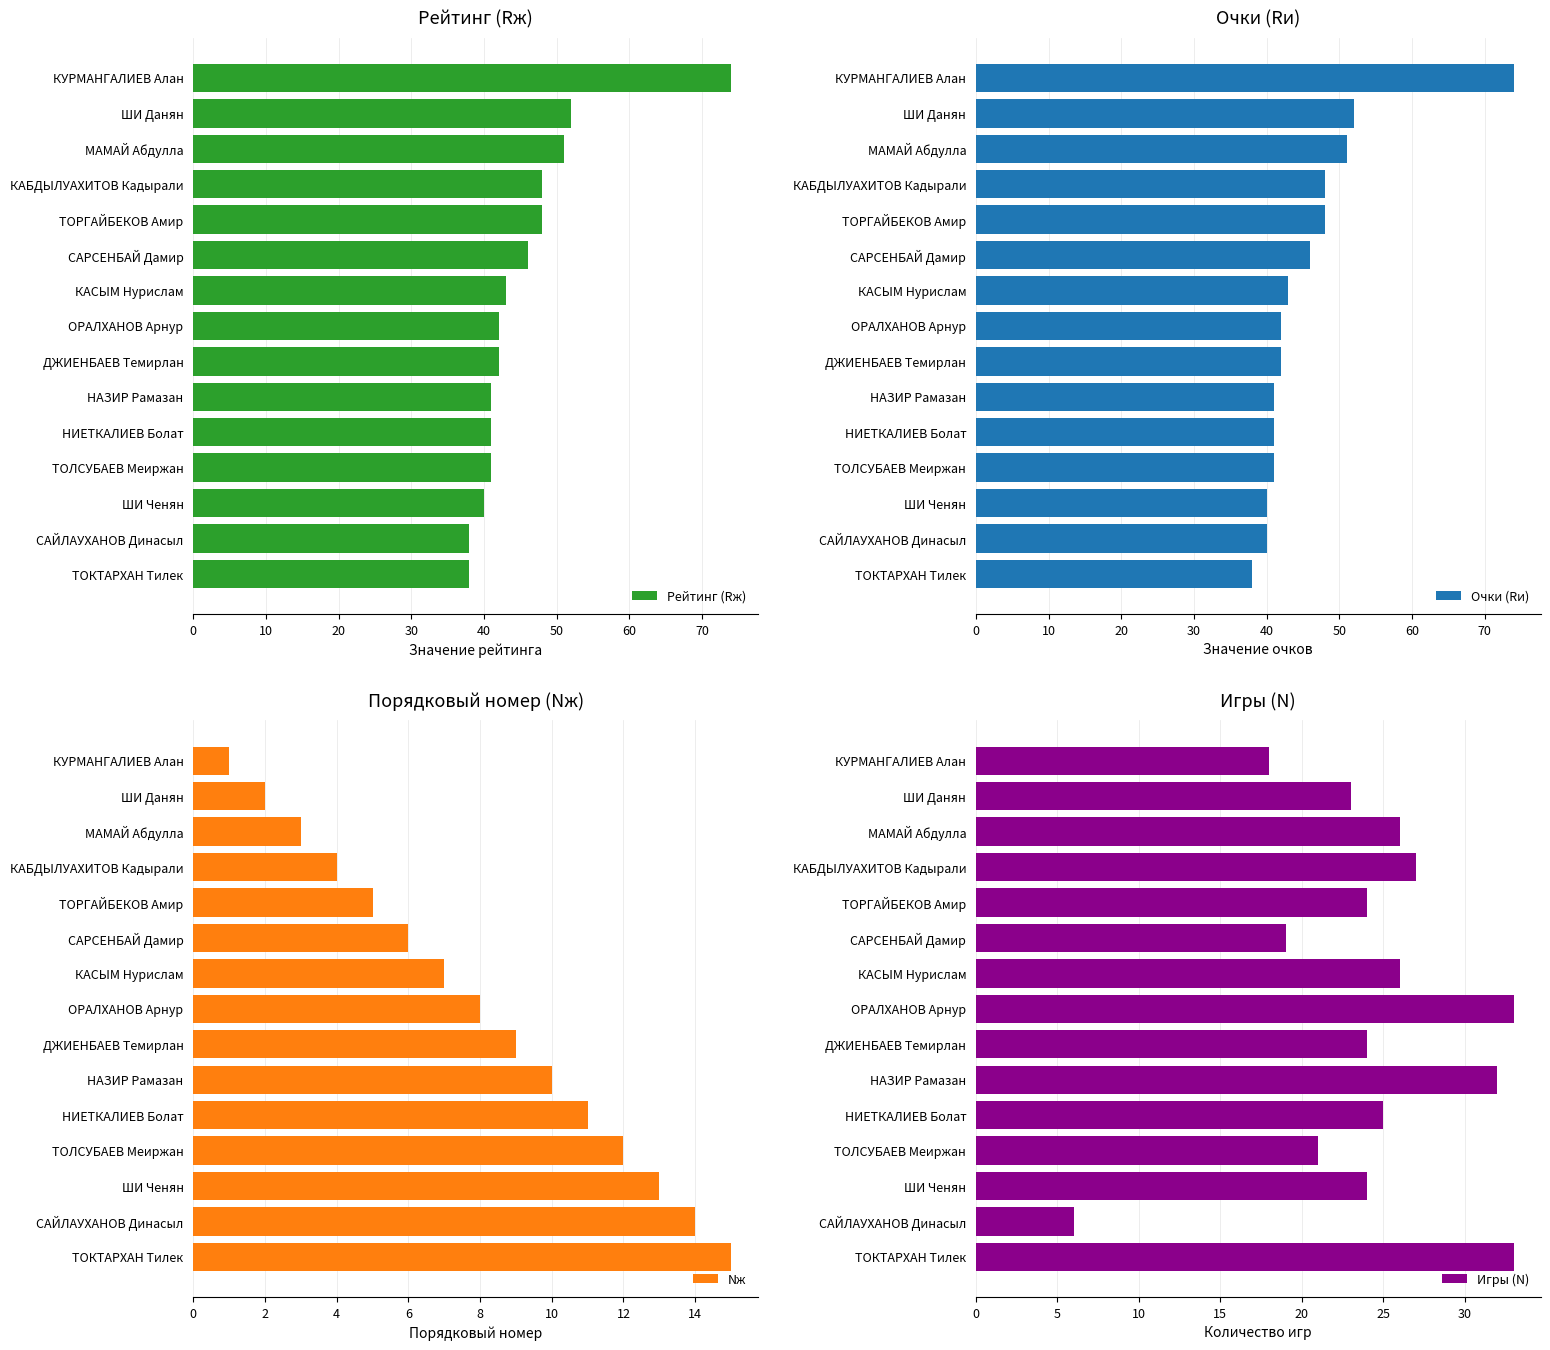

What is the sum of all Очки (Rи) values?

687